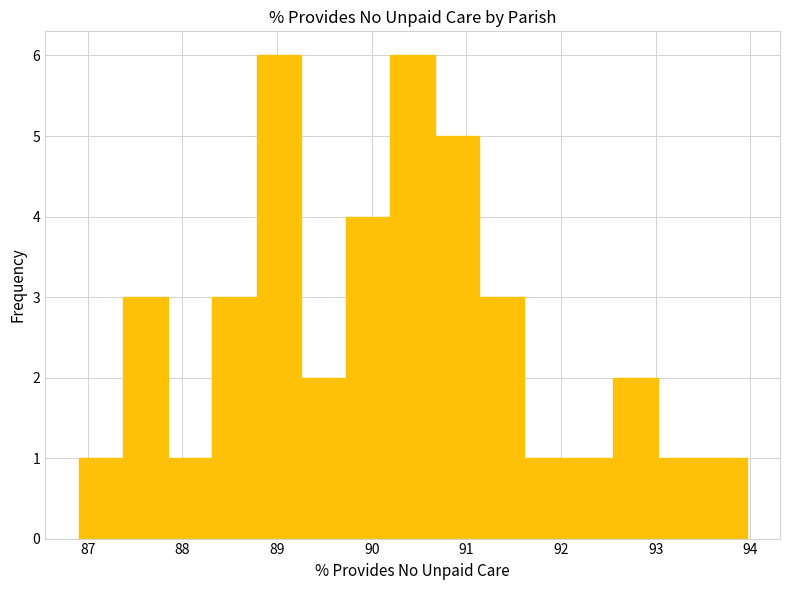

Reading left to right, transcribe this chart: for each bar, give the range it covers on the x-axis and its height. Neither the bar edges nor the heights are printed on the chart, so give them approximately, as read against the axes.

86.9 to 87.4: 1
87.4 to 87.8: 3
87.8 to 88.3: 1
88.3 to 88.8: 3
88.8 to 89.3: 6
89.3 to 89.7: 2
89.7 to 90.2: 4
90.2 to 90.7: 6
90.7 to 91.1: 5
91.1 to 91.6: 3
91.6 to 92.1: 1
92.1 to 92.5: 1
92.5 to 93.0: 2
93.0 to 93.5: 1
93.5 to 94.0: 1